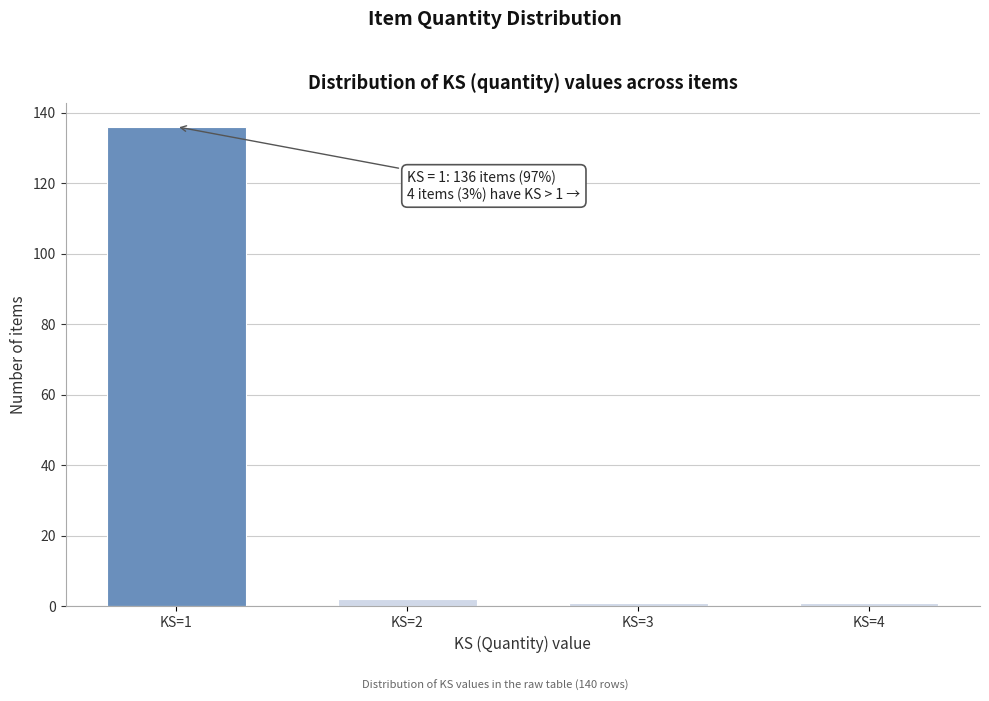

Reading left to right, what are all the values shown in this chart?

136	2	1	1